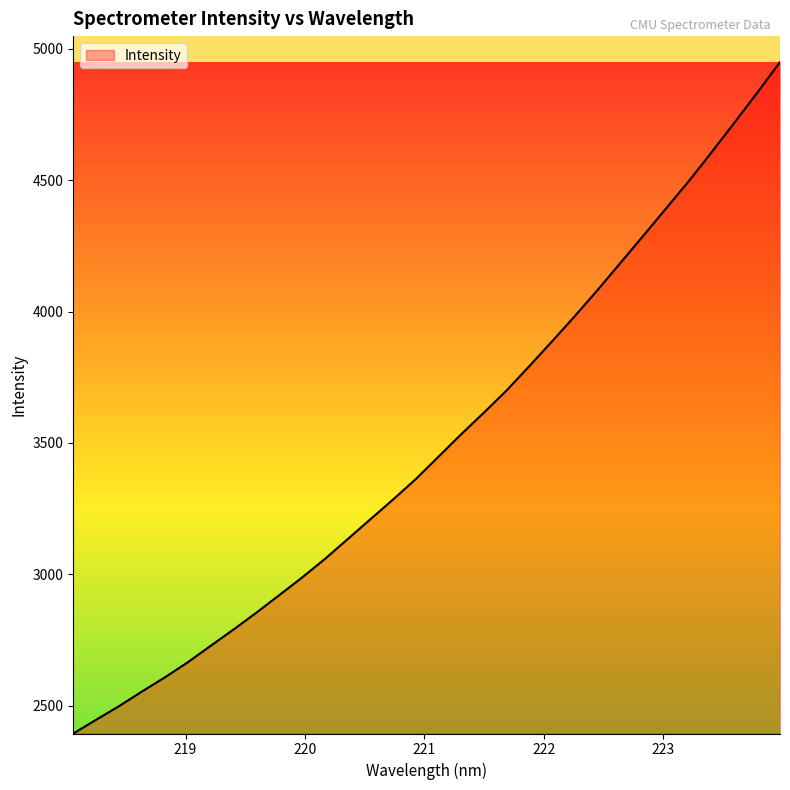

What is the maximum value shown in the chart?

4949.1